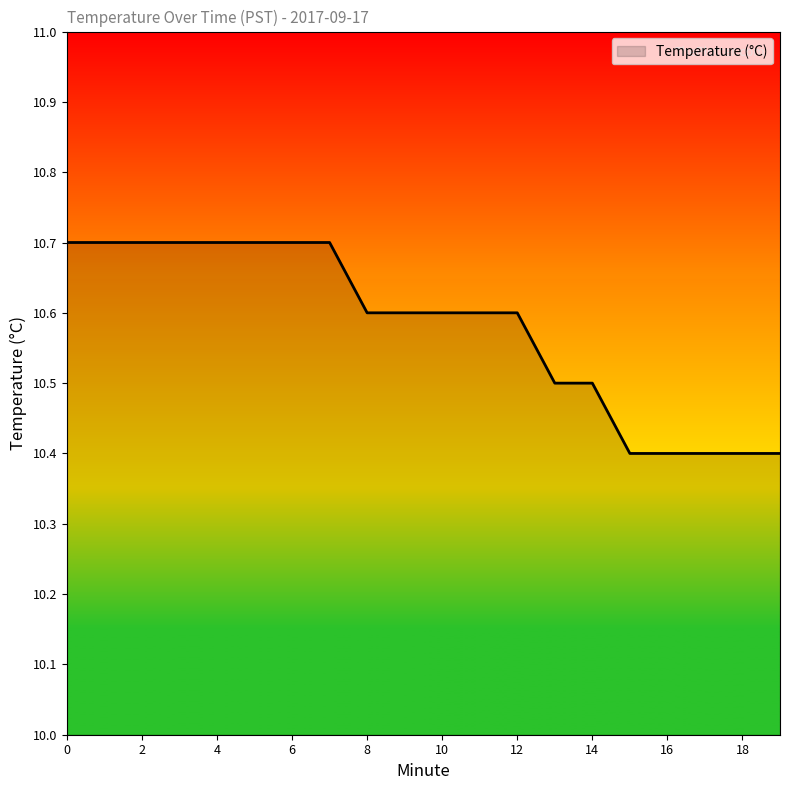

What is the smallest value displayed?

10.4